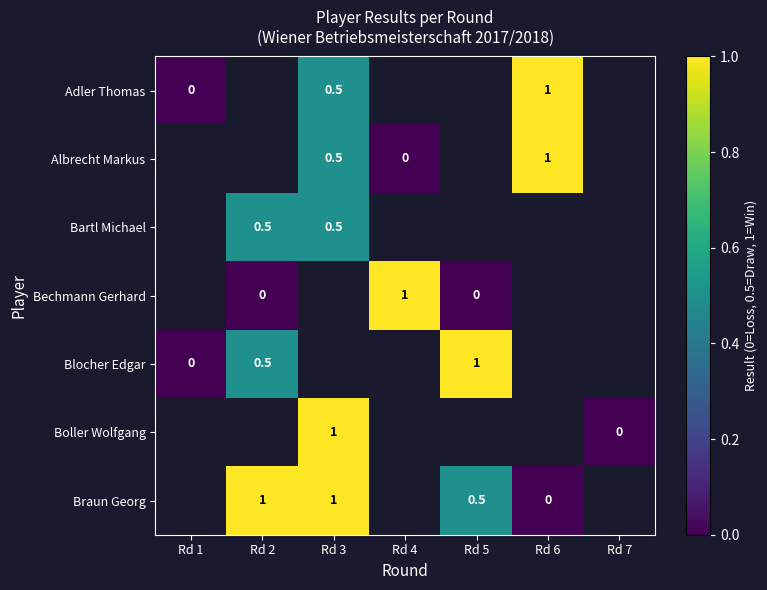

At how many categories does at least one series exceed 0?

5